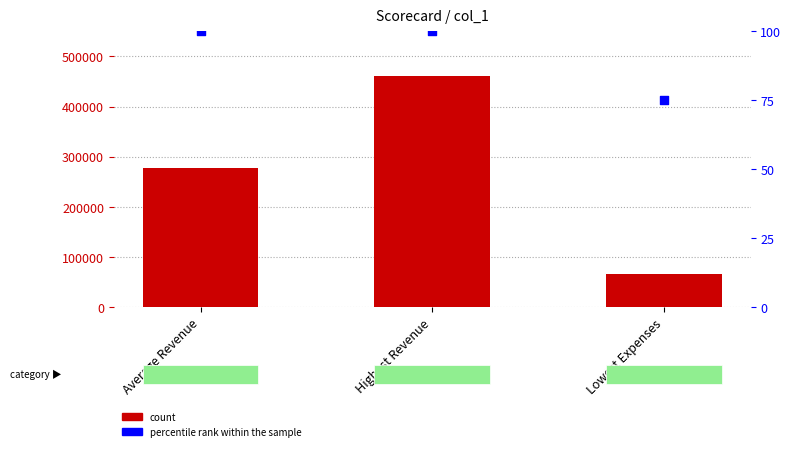

At how many categories does at least one series exceed 378028?

1